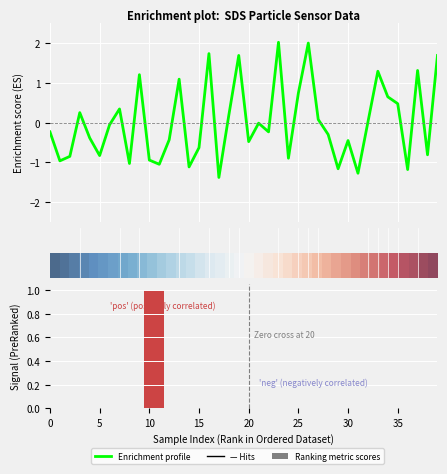

Are the bars grouped side by side (vs. stacked)?

Yes